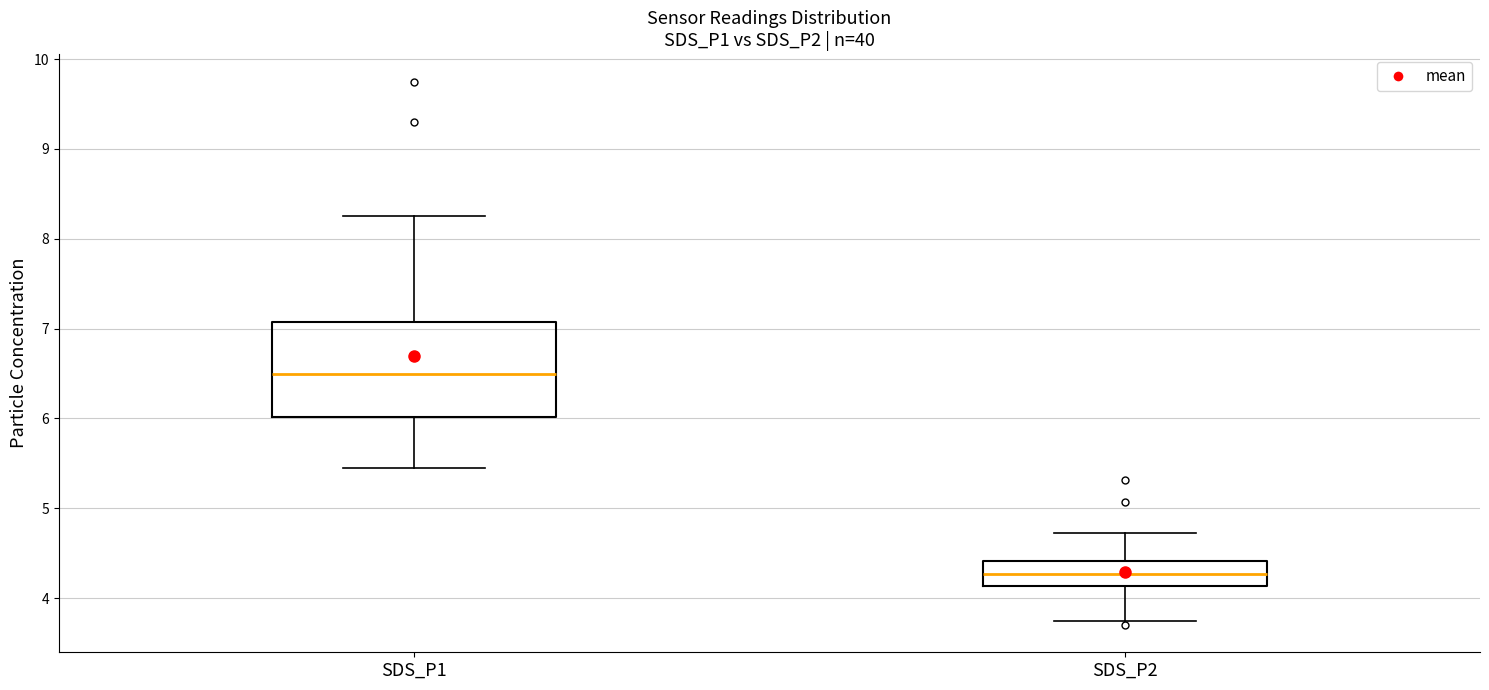

Where does the median line of the box for SDS_P1 sit on the y-axis? The values are not printed on the chart, so give them approximately, as read against the axis.

6.5